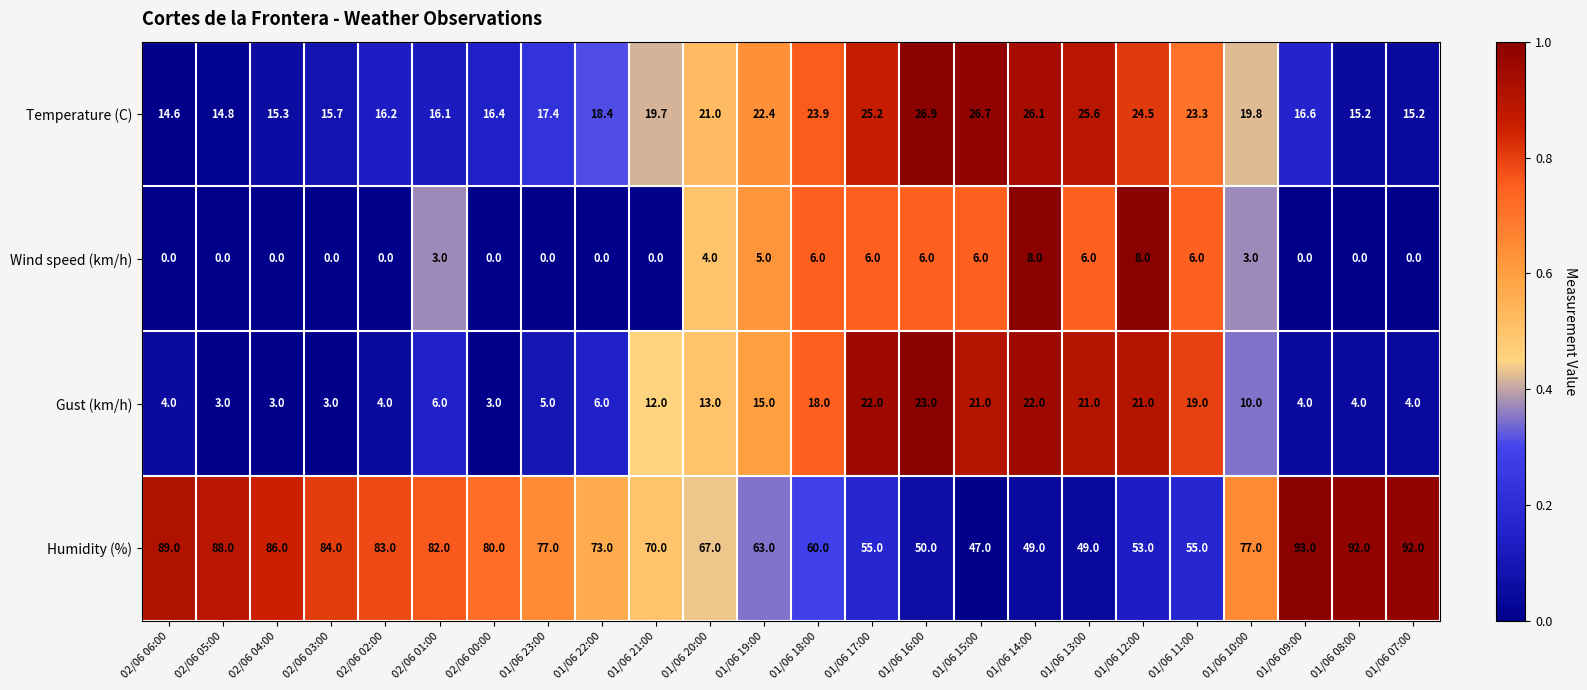

What is the difference between the Humidity (%) values at 01/06 18:00 and 02/06 00:00?

20.0